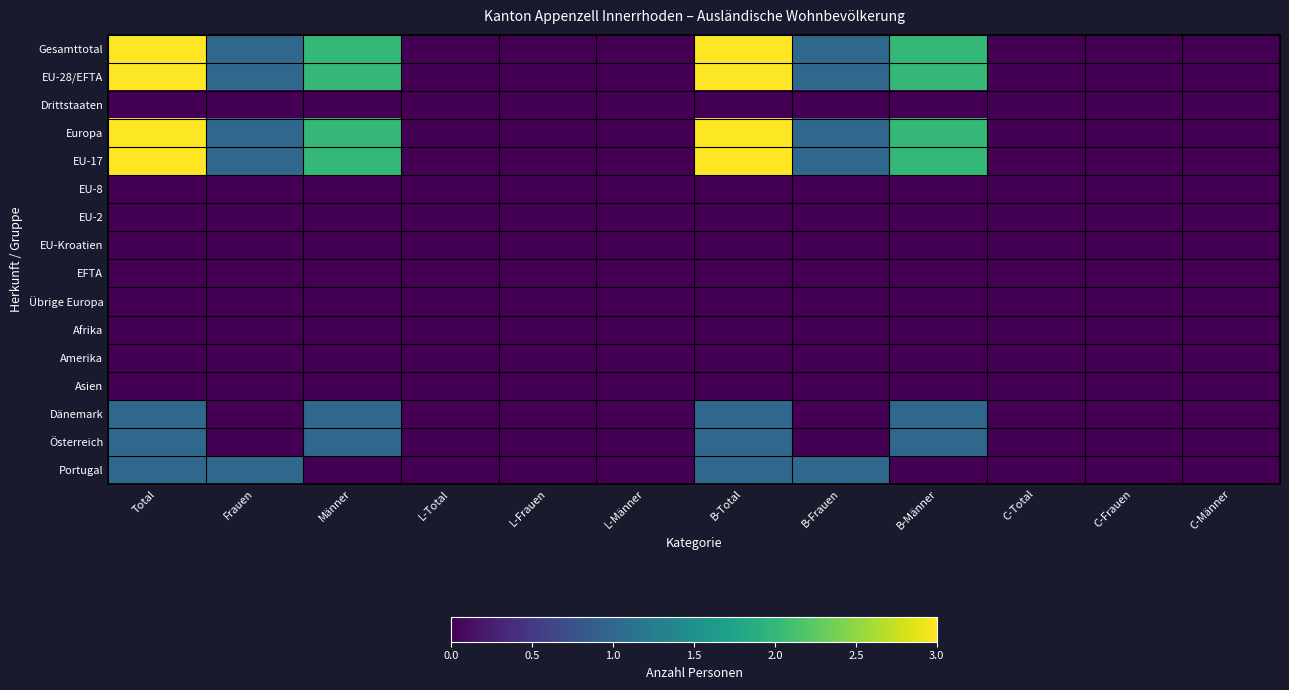

Which series has the largest range (max minus min)?

Gesamttotal